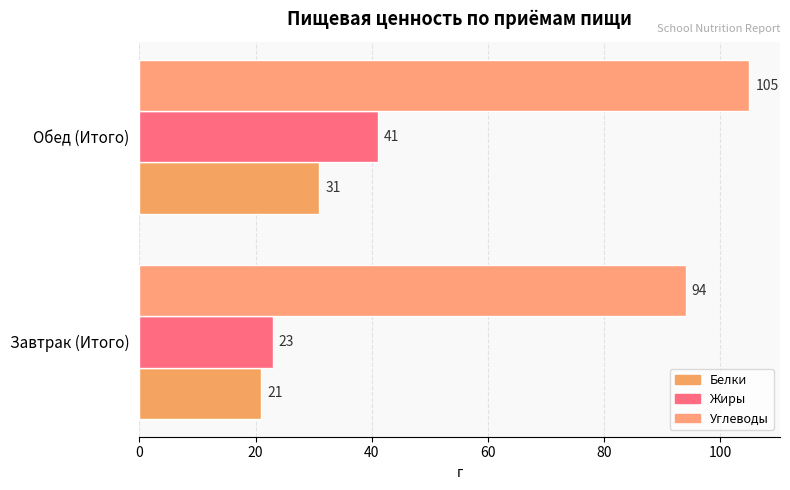

How many categories are shown in the chart?

2